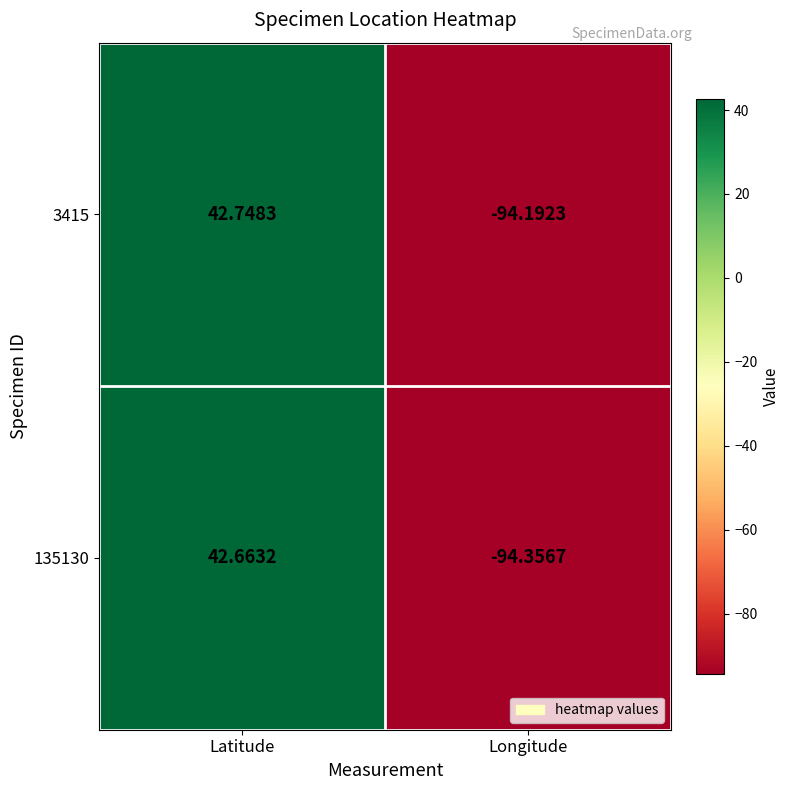

At which category is the sum across all series the highest?

Latitude